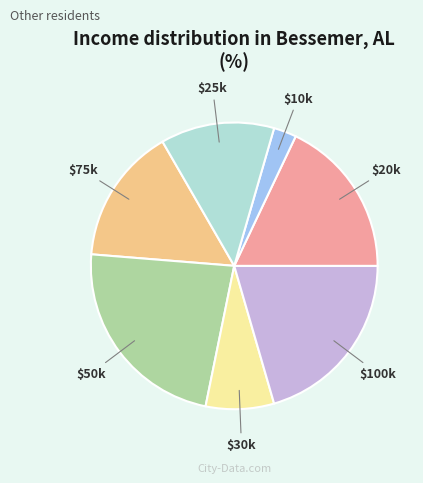

The $10k slice represents 3% of the pie. True or false?

True